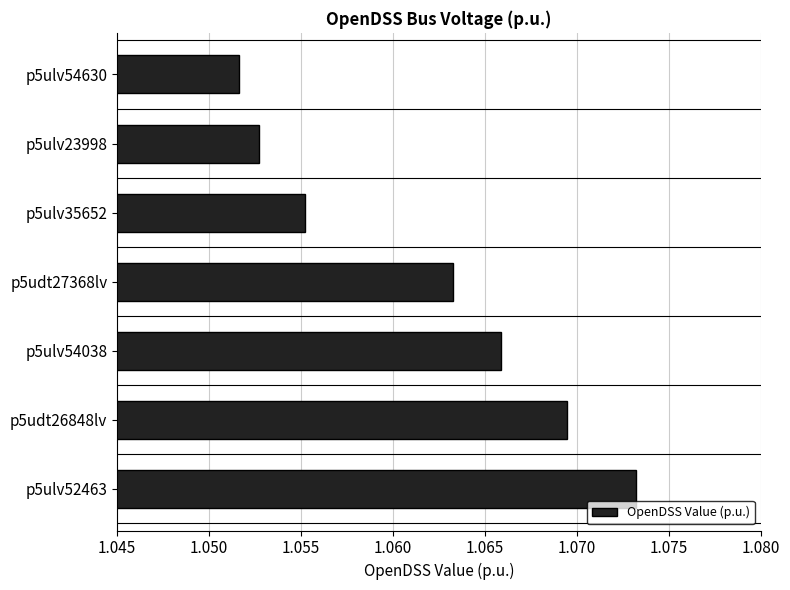

What is the ratio of the value at p5ulv52463 to the value at p5udt26848lv?

1.0